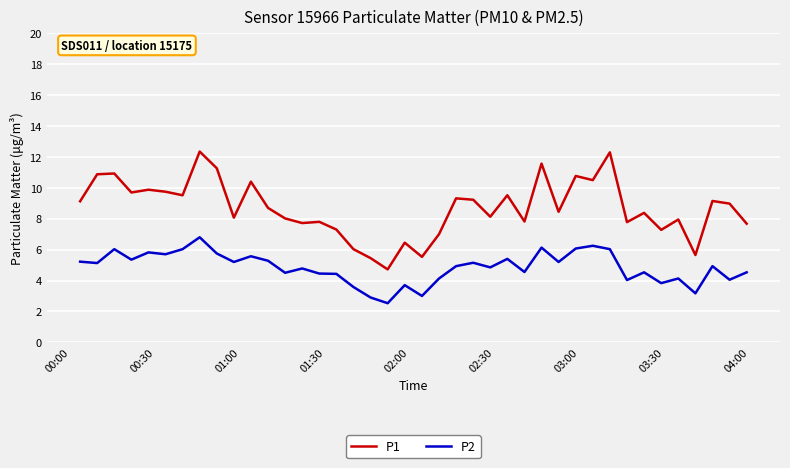

What is the average value of the P1 series?

8.7